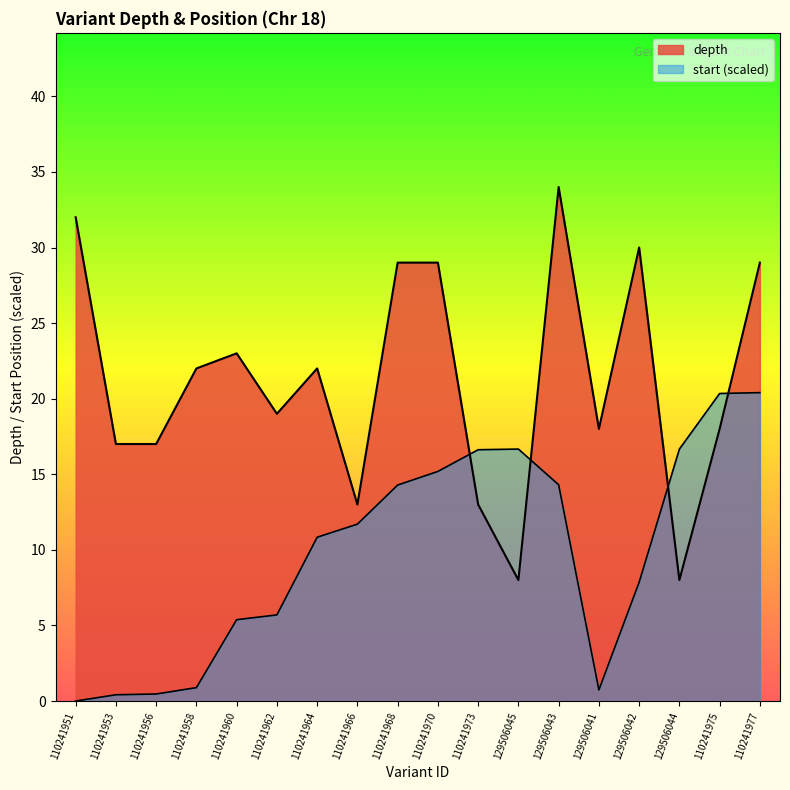

How many interior local peaks does the start series have?

1